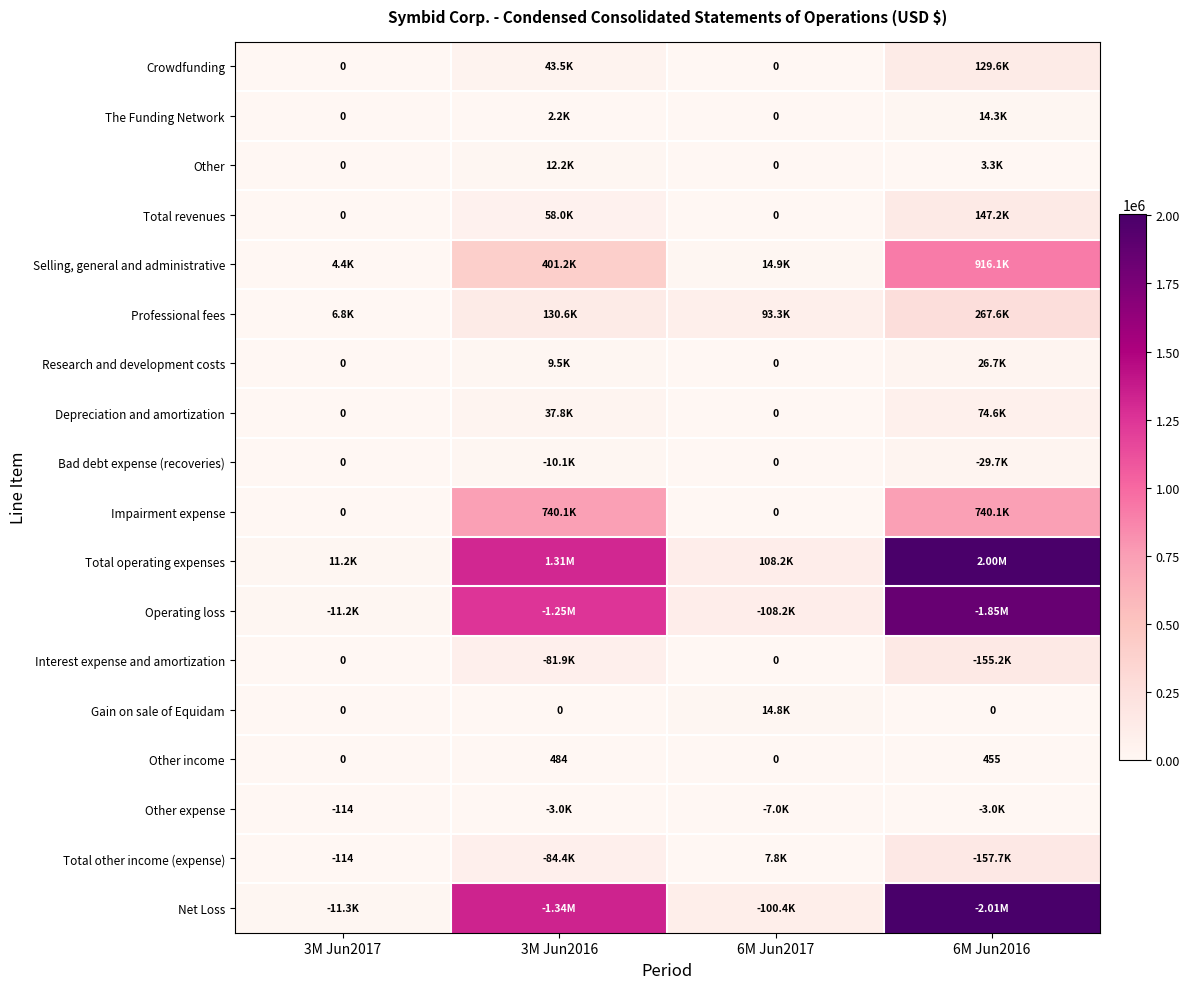

At how many categories does at least one series exceed 1488663?

1